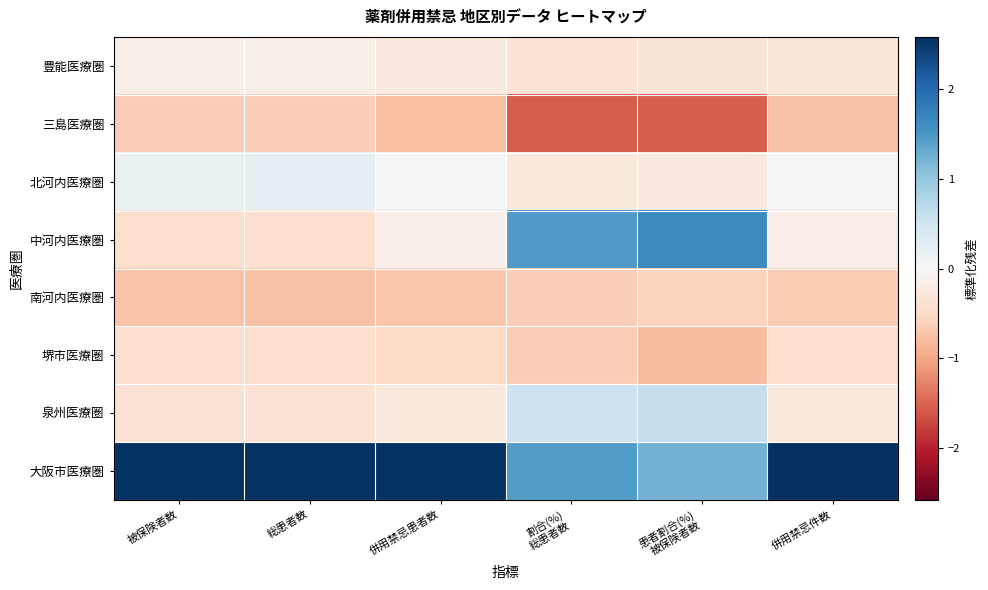

What is the difference between the highest and lowest values at 総患者数?

3.3